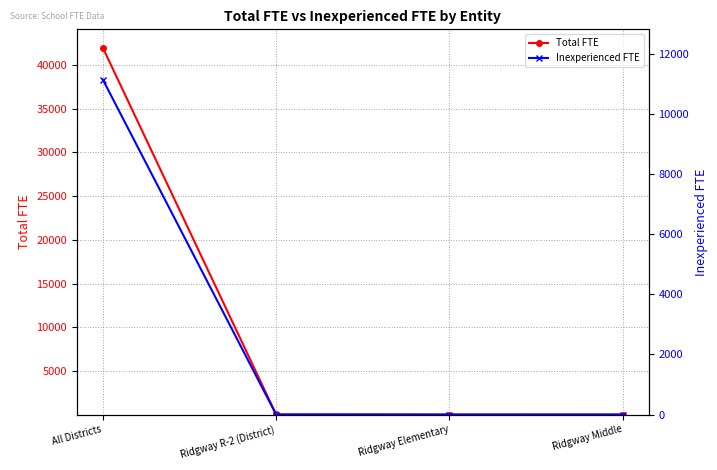

True or false: Total FTE and Inexperienced FTE intersect in this chart.

False